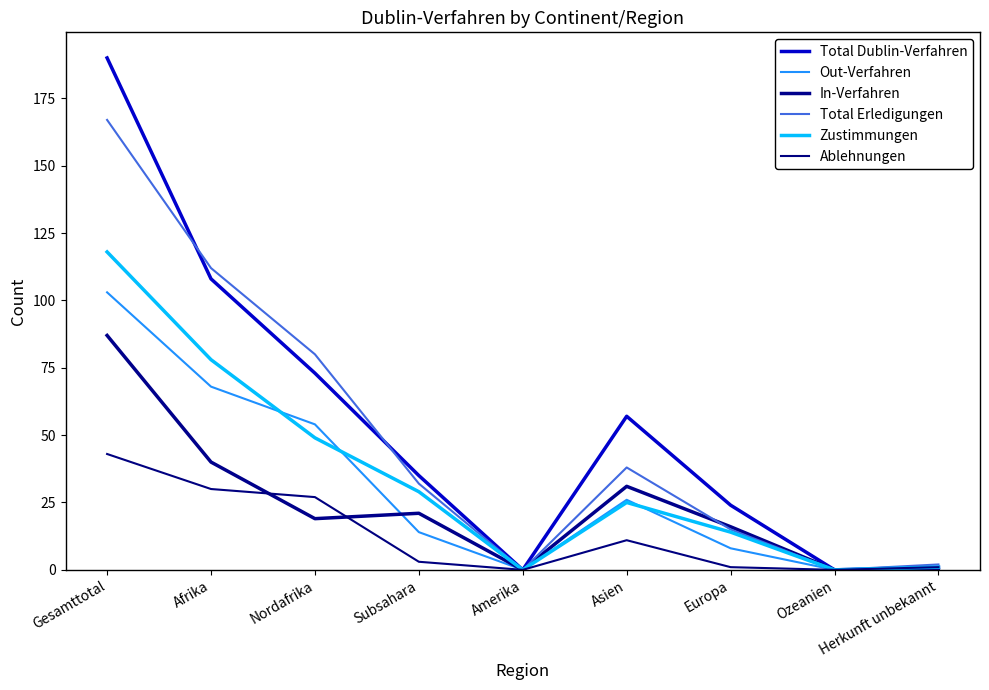

What is the difference between the second highest and second lowest values in the Zustimmungen series?

78